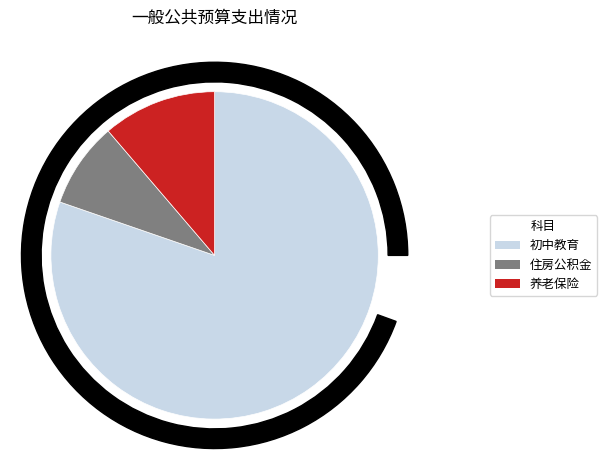

How many slices are in this pie chart?

3